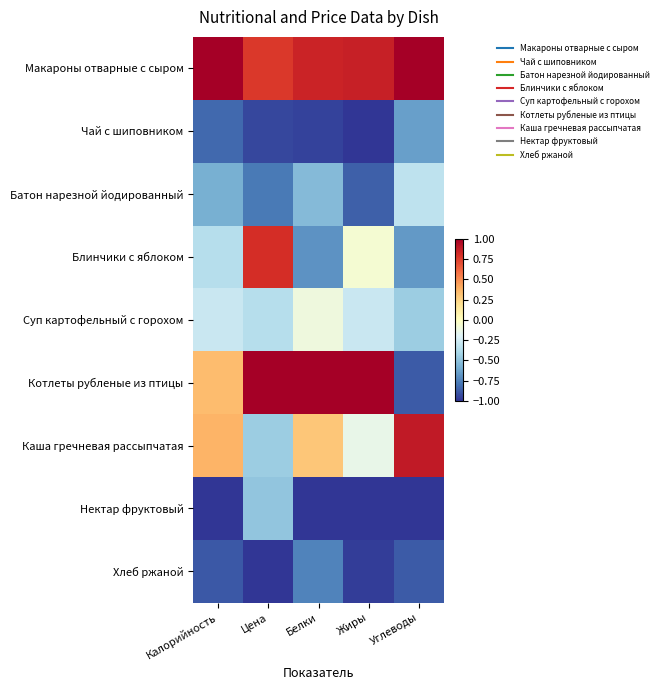

Reading right to left, list all the values displayed in this chart.

Макароны отварные с сыром: Углеводы=1.0	Жиры=0.9	Белки=0.8	Цена=0.8	Калорийность=1.0
Чай с шиповником: Углеводы=-0.6	Жиры=-1.0	Белки=-1.0	Цена=-0.9	Калорийность=-0.8
Батон нарезной йодированный: Углеводы=-0.3	Жиры=-0.9	Белки=-0.5	Цена=-0.8	Калорийность=-0.6
Блинчики с яблоком: Углеводы=-0.7	Жиры=-0.1	Белки=-0.7	Цена=0.8	Калорийность=-0.4
Суп картофельный с горохом: Углеводы=-0.4	Жиры=-0.3	Белки=-0.1	Цена=-0.4	Калорийность=-0.3
Котлеты рубленые из птицы: Углеводы=-0.9	Жиры=1.0	Белки=1.0	Цена=1.0	Калорийность=0.3
Каша гречневая рассыпчатая: Углеводы=0.9	Жиры=-0.1	Белки=0.3	Цена=-0.4	Калорийность=0.4
Нектар фруктовый: Углеводы=-1.0	Жиры=-1.0	Белки=-1.0	Цена=-0.5	Калорийность=-1.0
Хлеб ржаной: Углеводы=-0.9	Жиры=-1.0	Белки=-0.7	Цена=-1.0	Калорийность=-0.9